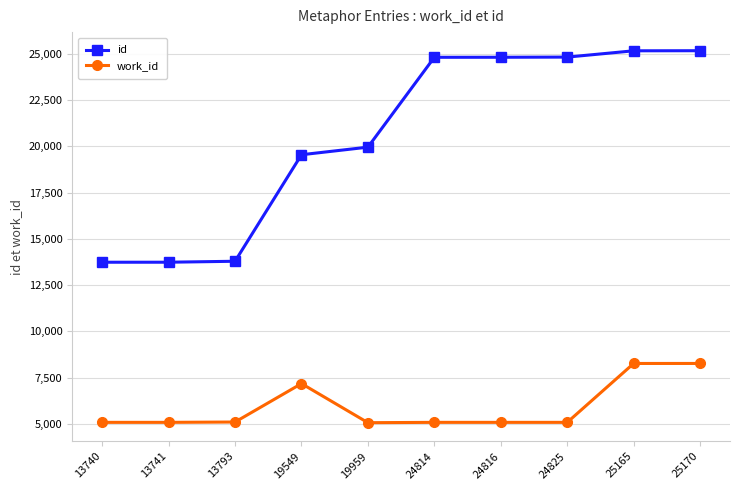

At how many categories does at least one series exceed 11690?

10